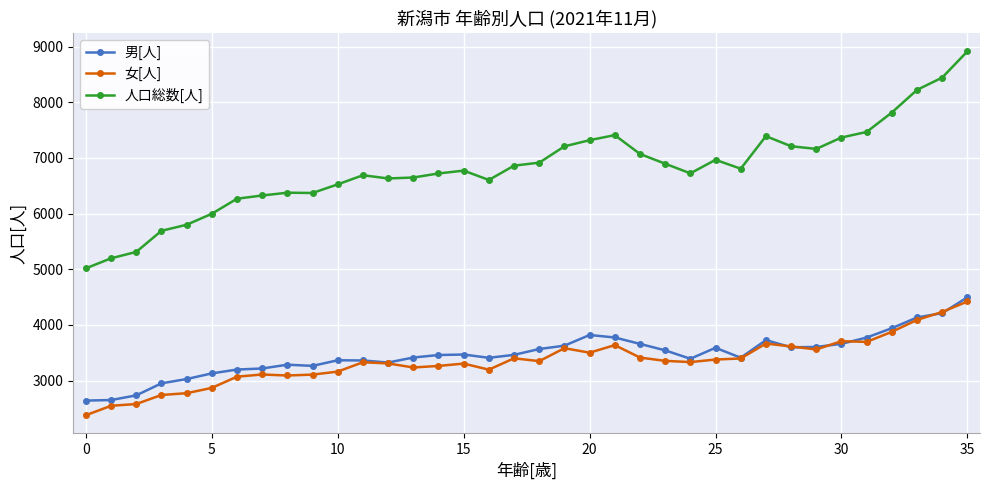

True or false: 男[人] has more than 2 points higher than both neighbors.

True